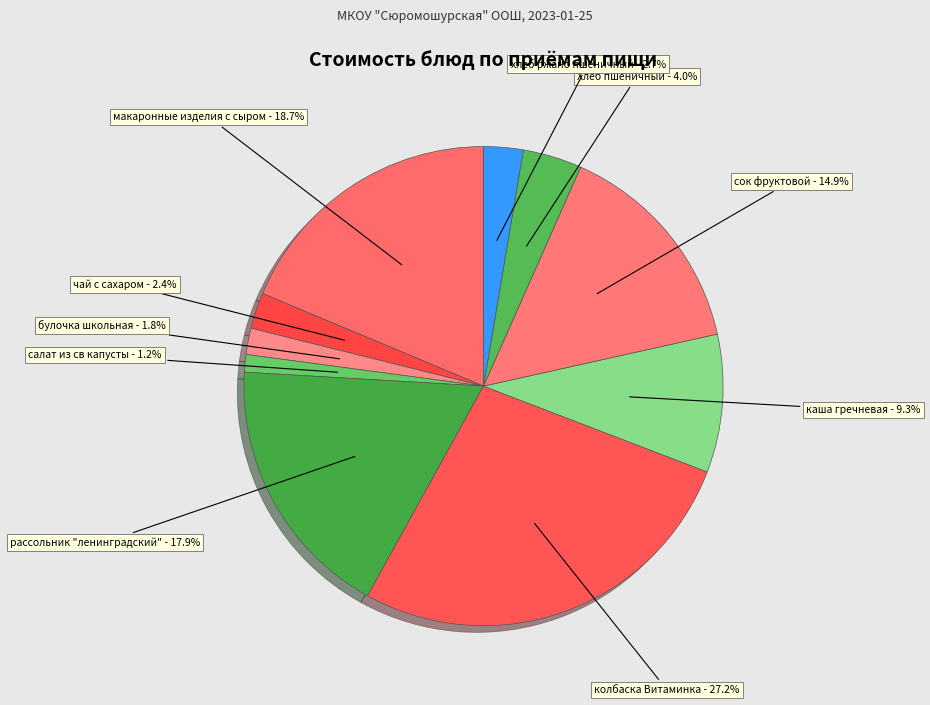

Does макаронные изделия с сыром account for over 50% of the chart?

No